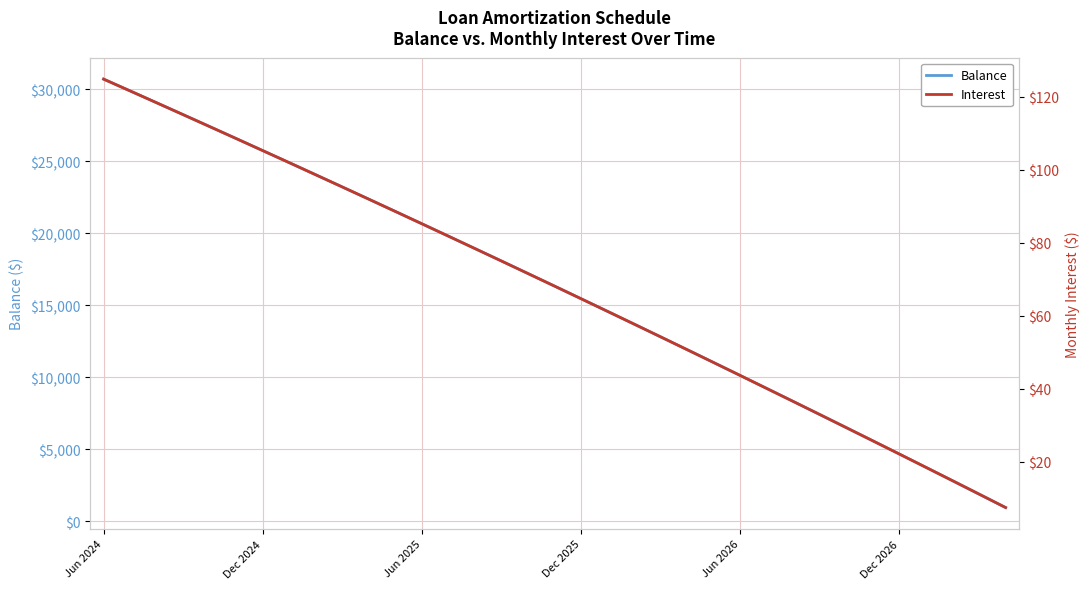

What is the approximate value of Interest at 21?

54.1